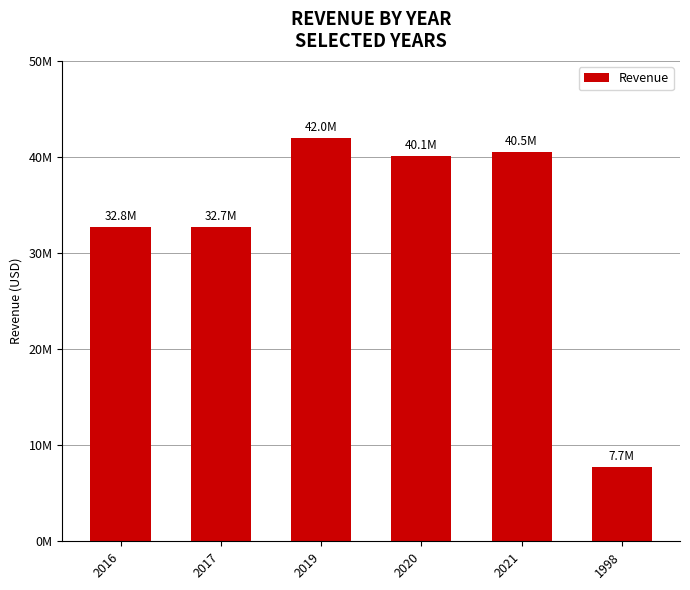

What is the value of the 2nd bar from the left?

32691000